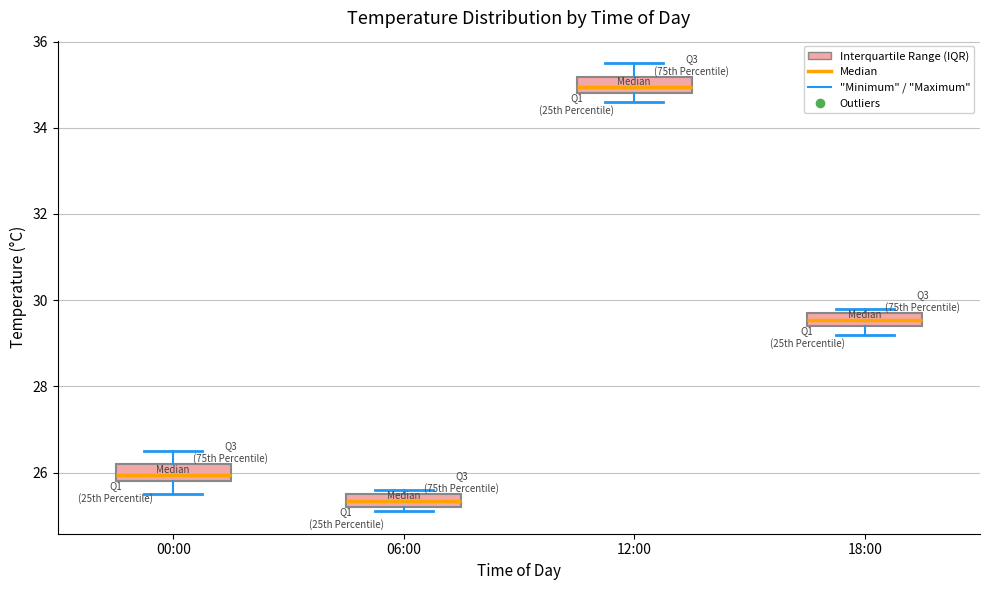

Where does the median line of the box for 18:00 sit on the y-axis? The values are not printed on the chart, so give them approximately, as read against the axis.

29.6